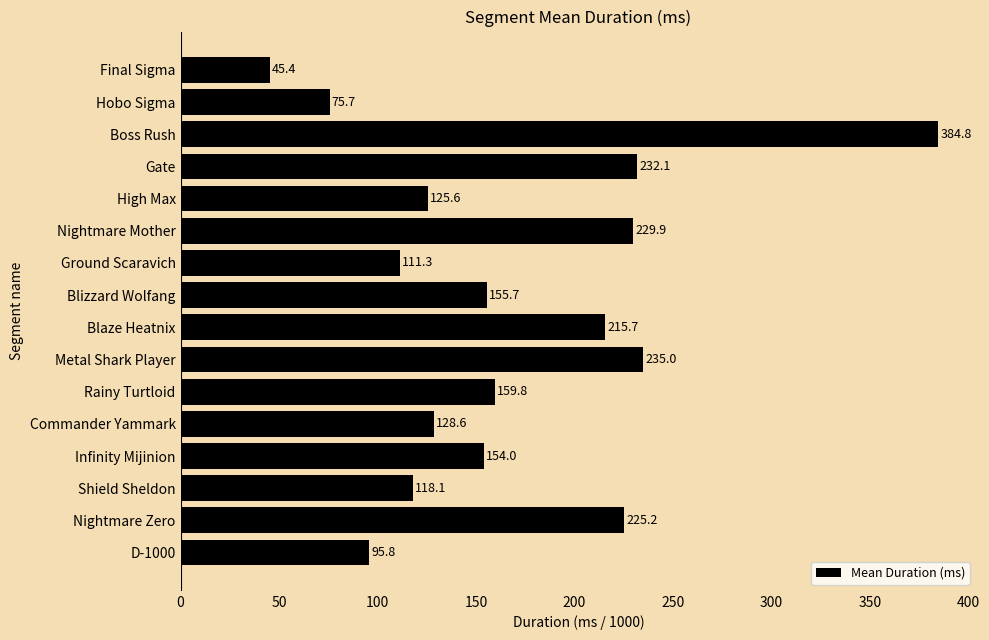

What is the change in value from Boss Rush to Hobo Sigma?

-309.1